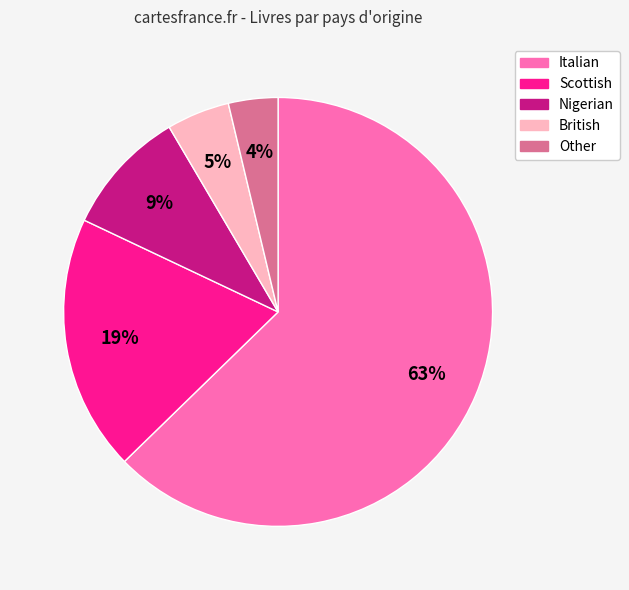

Approximately how many times larger is the value at Scottish compared to Italian?

0.3